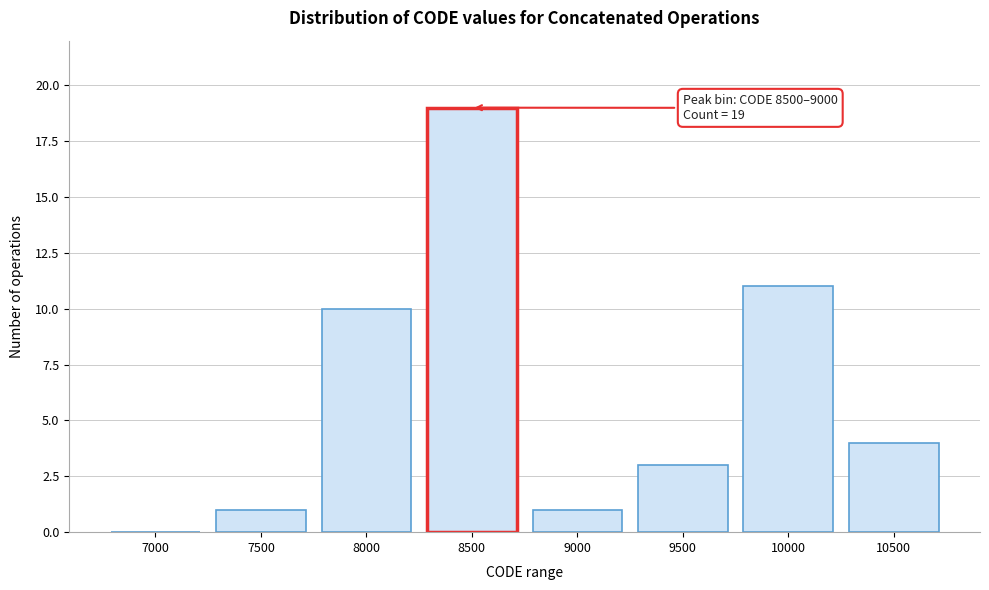

Reading right to left, transcribe all the data shown in this chart.

10500=4	10000=11	9500=3	9000=1	8500=19	8000=10	7500=1	7000=0